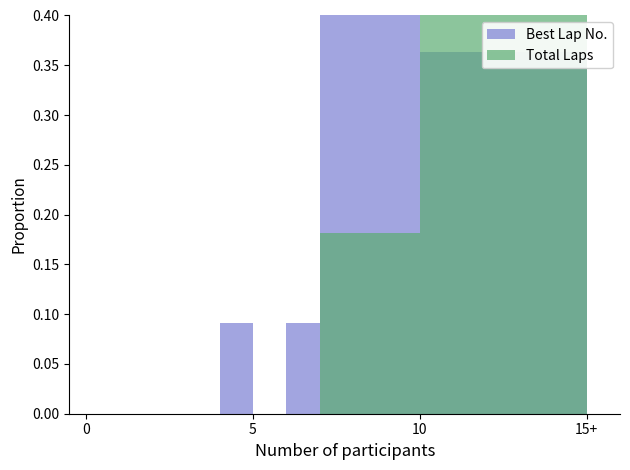

Is it true that Best Lap No. equals 0.8 at 7?

False